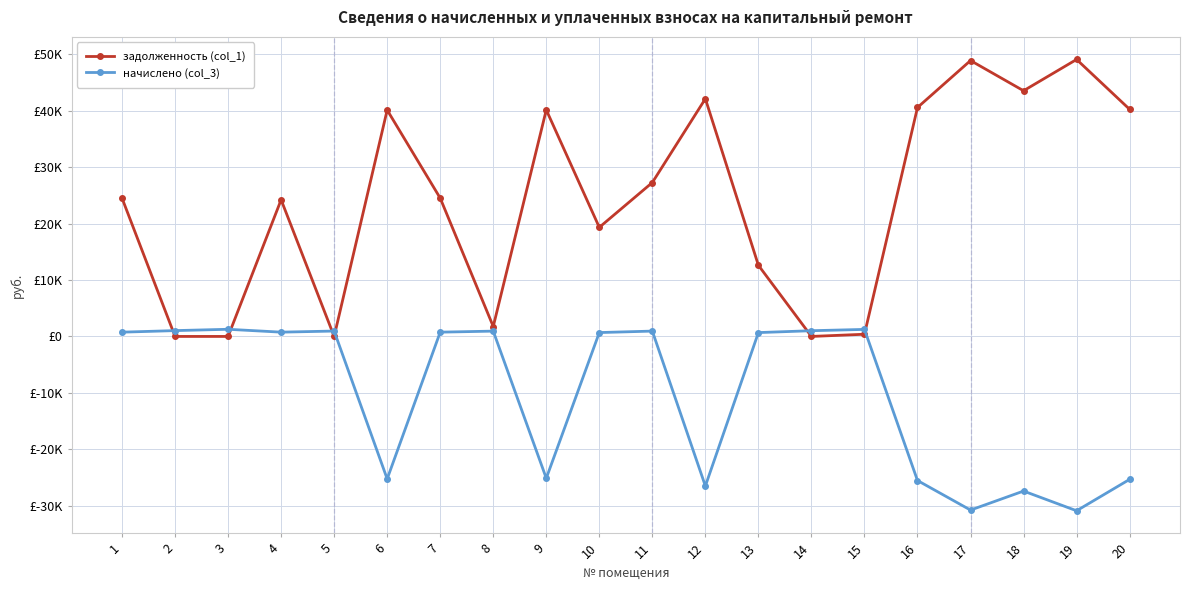

Is this an area chart (filled region under the line)?

No